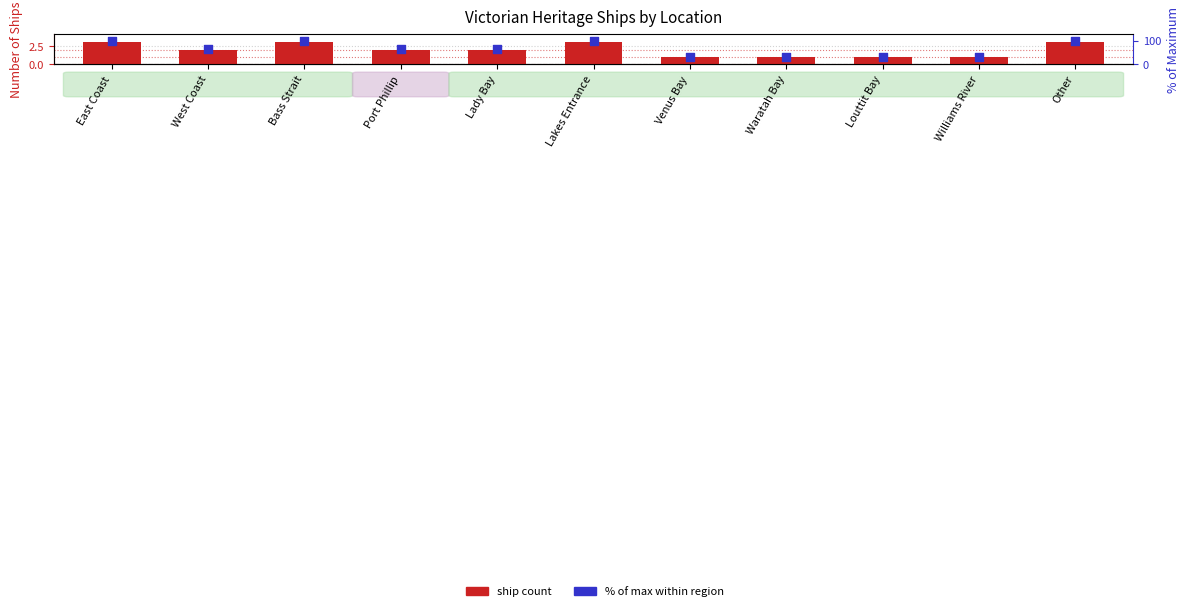

Which series has the widest spread of Y values?

% of Max